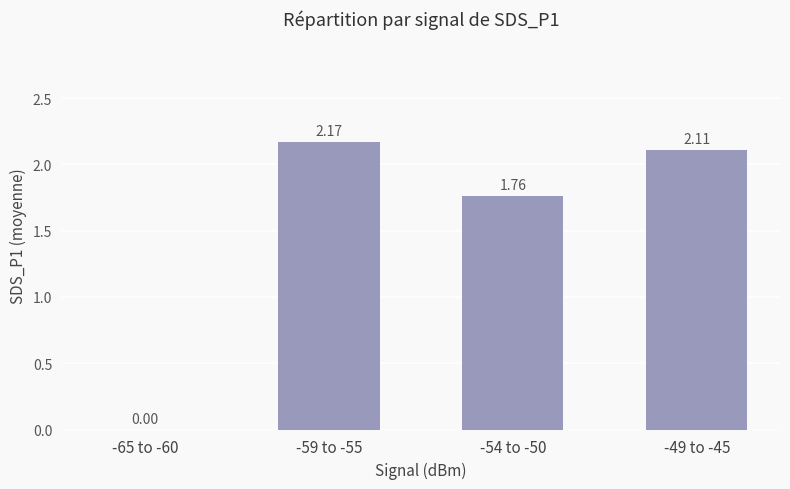

What is the sum of all values?

6.0